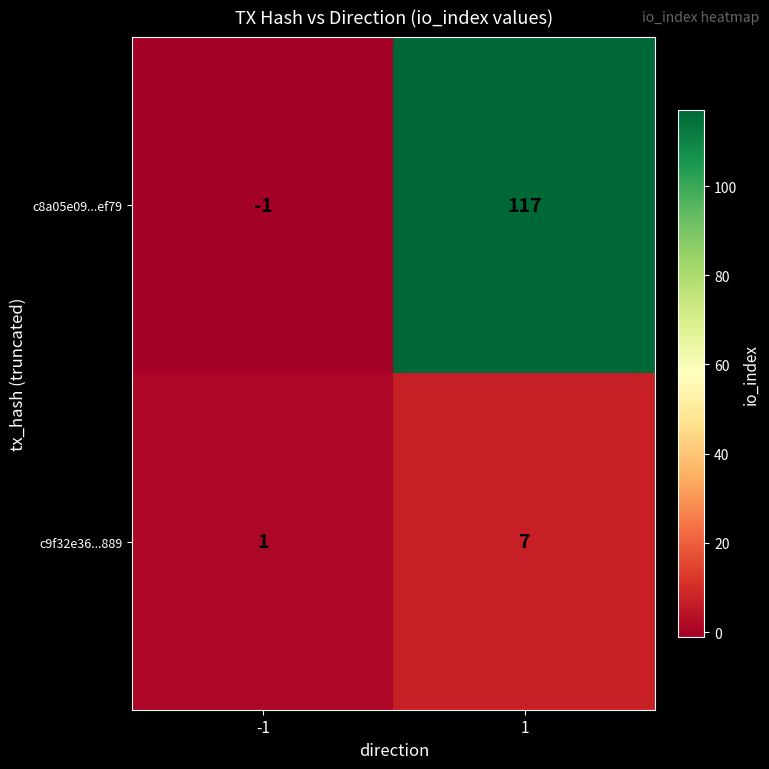

What is the spread (max minus min) of values at 1?

110